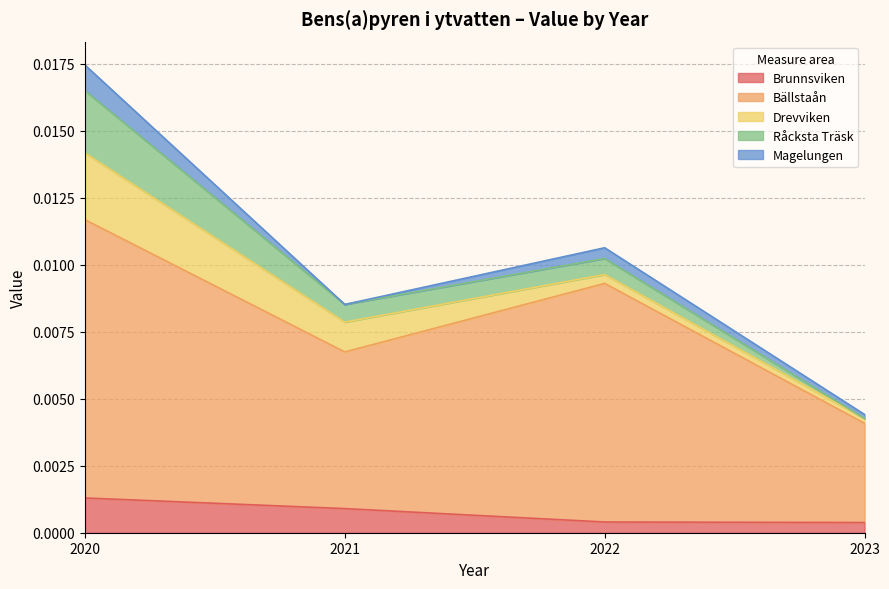

What are all the series names shown in the legend?

Brunnsviken, Bällstaån, Drevviken, Råcksta Träsk, Magelungen